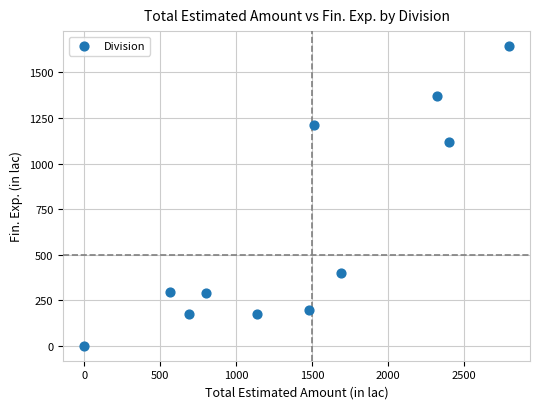

What Y value in the scatter plot is closest to 822?

1116.2